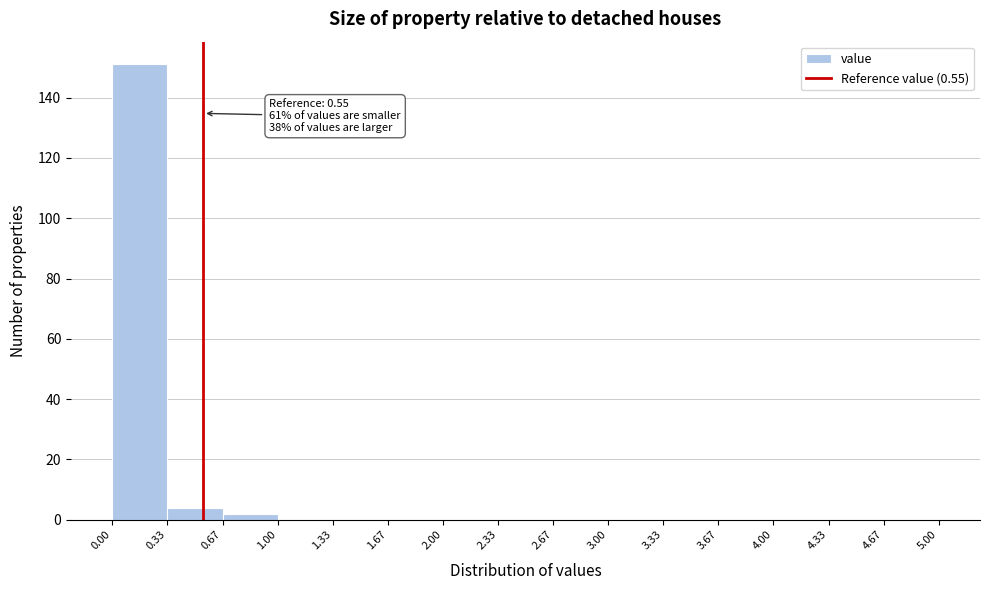

Over which range of the x-axis is the bar tallest?

0.00 to 0.33